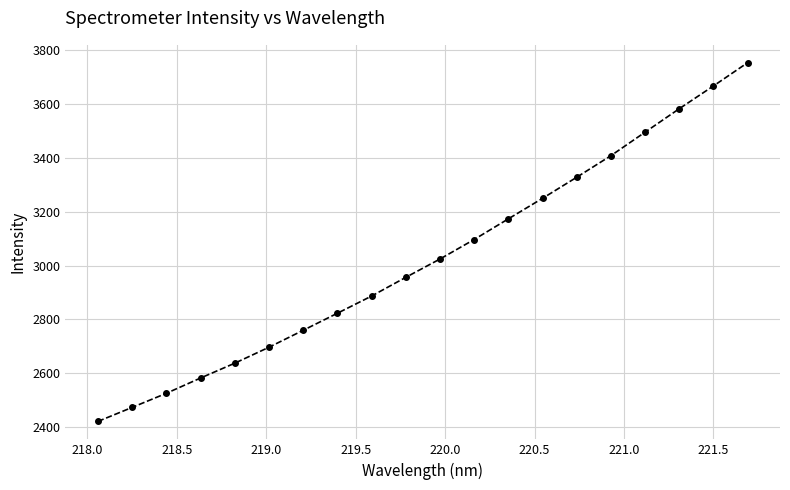

True or false: the data has more than 1 interior local peaks.

False